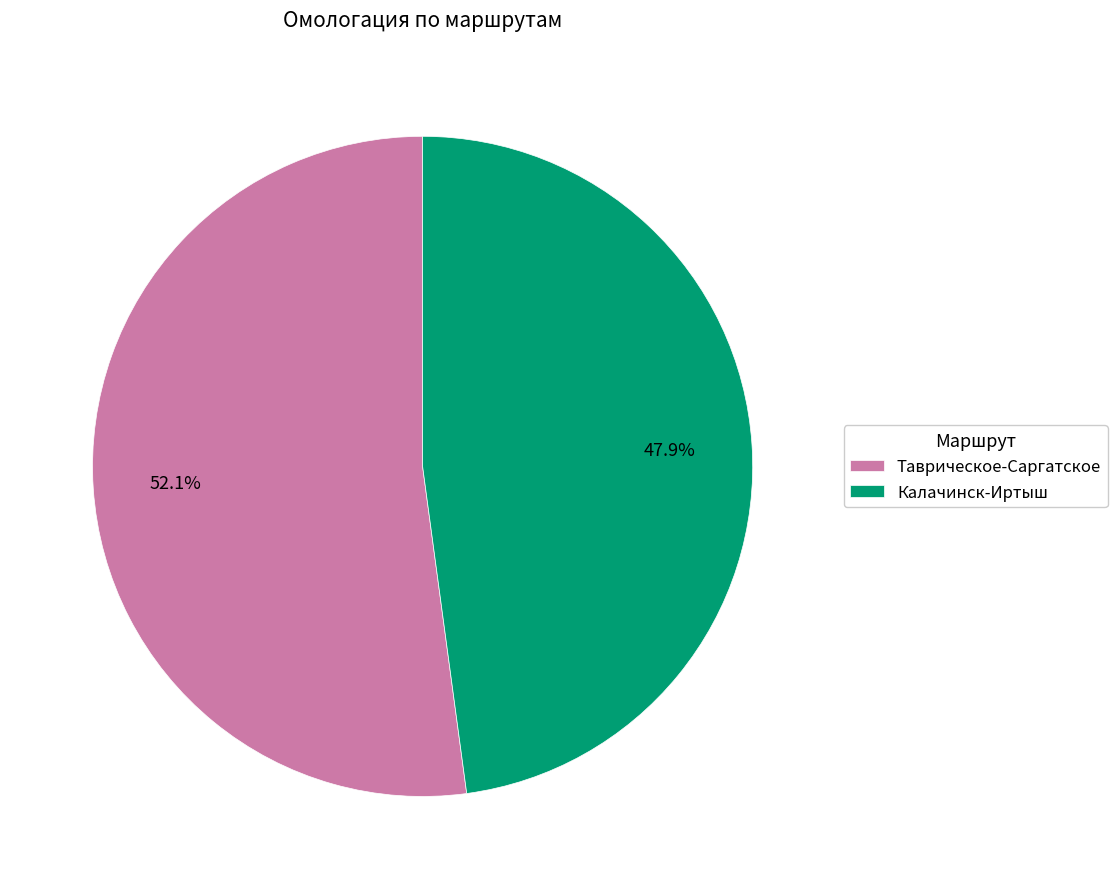

Which slice is the smallest?

Калачинск-Иртыш